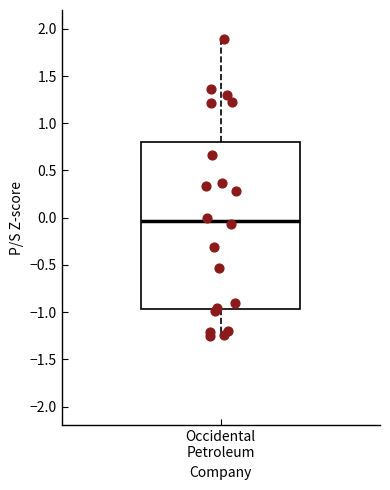

Transcribe this box plot: give where the median line is, the range the box spans, and where the two whiskers end, as read against the y-axis. The values are not printed on the chart, so give them approximately, as read against the axis.

median -0.05, box -0.95 to 0.80, whiskers -1.25 to 1.90